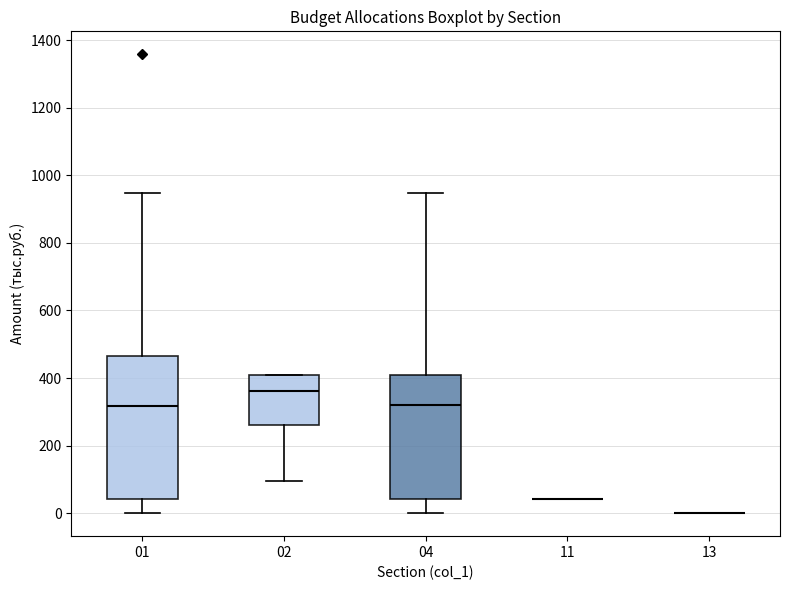

Reading left to right, transcribe this box plot: for each box, give where its median line is, the range the box spans, and where its two whiskers end, as read against the y-axis. The values are not printed on the chart, so give them approximately, as read against the axis.

01: median 320, box 40 to 460, whiskers 0 to 940
02: median 360, box 260 to 420, whiskers 100 to 420
04: median 320, box 40 to 420, whiskers 0 to 940
11: box collapsed to a line at 40, whiskers 40 to 40
13: box collapsed to a line at 0, whiskers 0 to 0